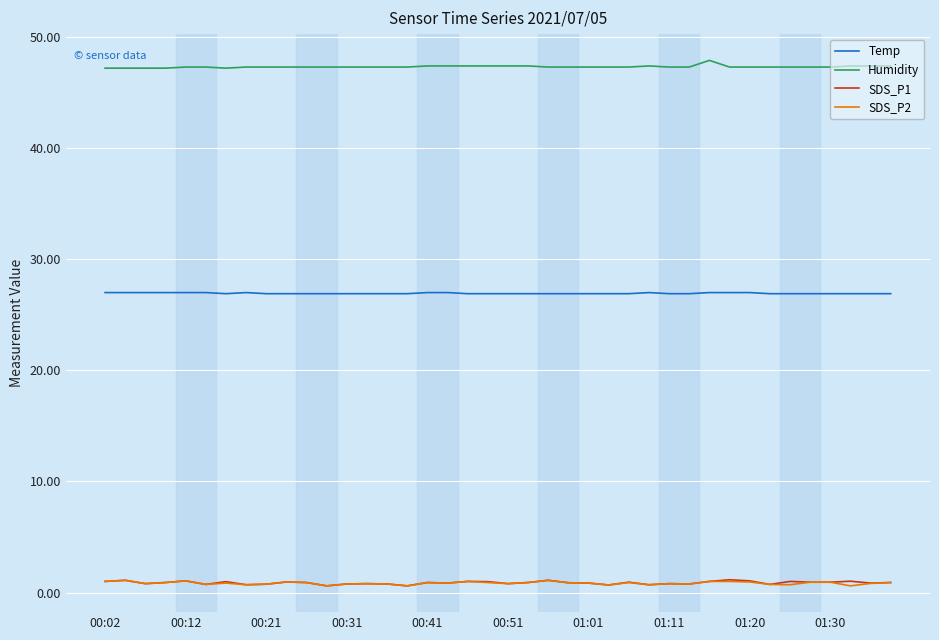

What is the difference between the second highest and minimum values in the Humidity series?

0.2